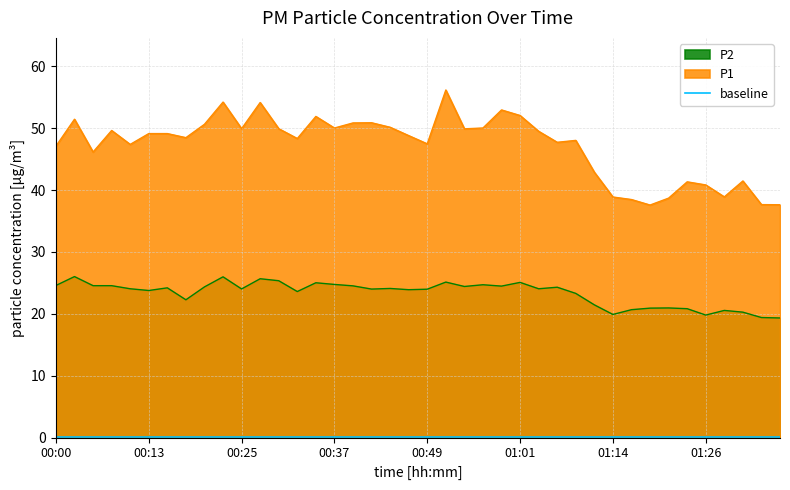

True or false: P2 and P1 intersect in this chart.

False